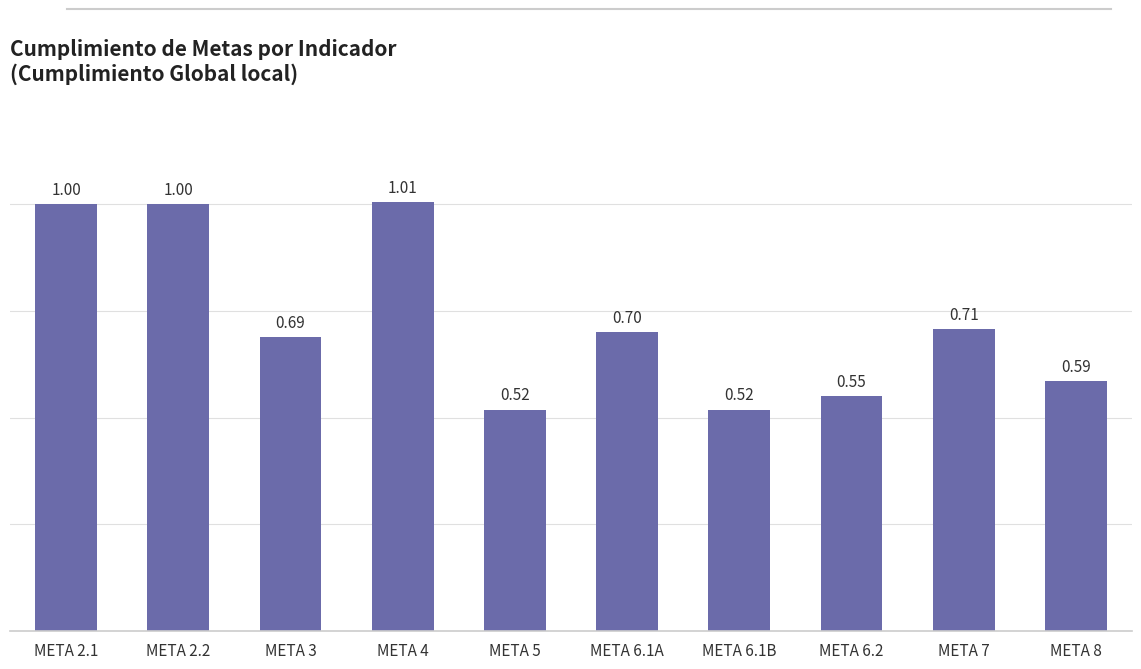

Between META 6.1A and META 4, which is larger?

META 4